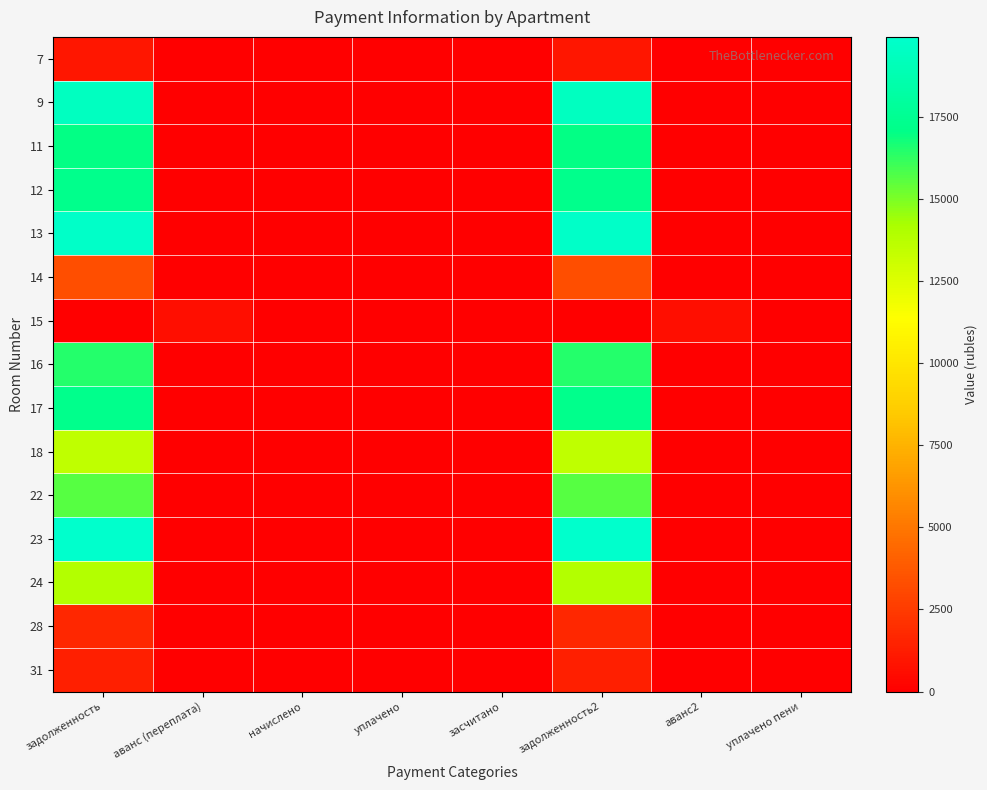

What is the greatest value displayed?

19930.6